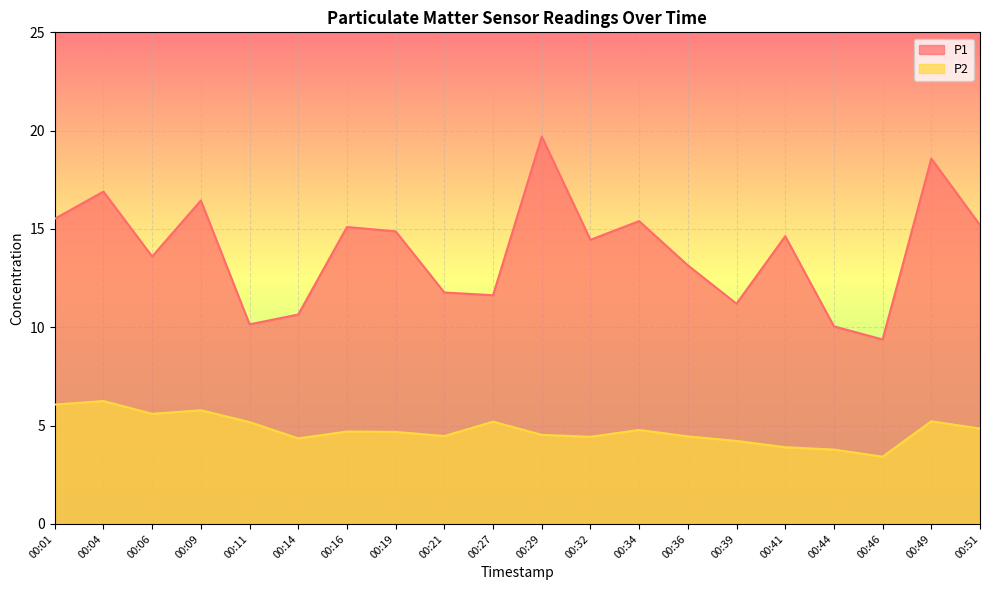

Which label corresponds to the largest value in the chart?

00:29